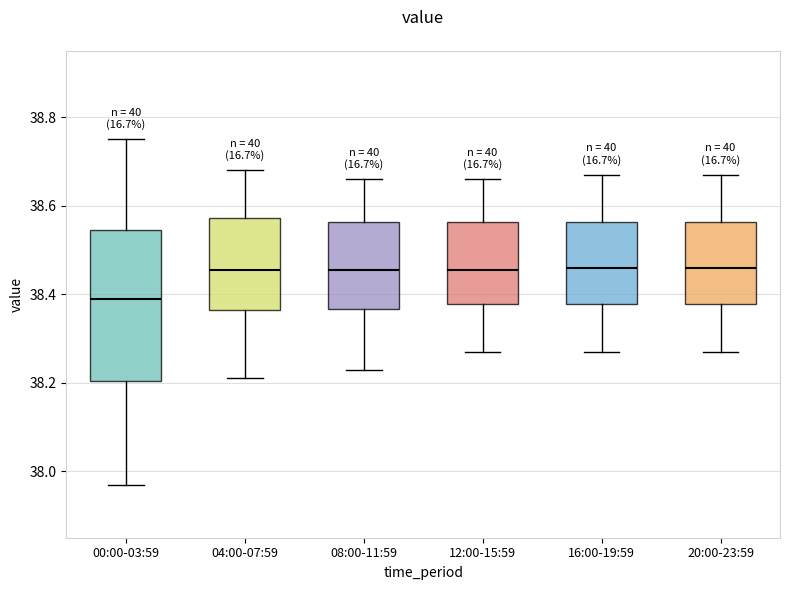

Reading left to right, read every box against the y-axis: the position of its median line, the range the box covers, and the ends of its whiskers. The values are not printed on the chart, so give them approximately, as read against the axis.

00:00-03:59: median 38.40, box 38.20 to 38.54, whiskers 37.98 to 38.76
04:00-07:59: median 38.46, box 38.36 to 38.58, whiskers 38.22 to 38.68
08:00-11:59: median 38.46, box 38.36 to 38.56, whiskers 38.24 to 38.66
12:00-15:59: median 38.46, box 38.38 to 38.56, whiskers 38.28 to 38.66
16:00-19:59: median 38.46, box 38.38 to 38.56, whiskers 38.28 to 38.68
20:00-23:59: median 38.46, box 38.38 to 38.56, whiskers 38.28 to 38.68